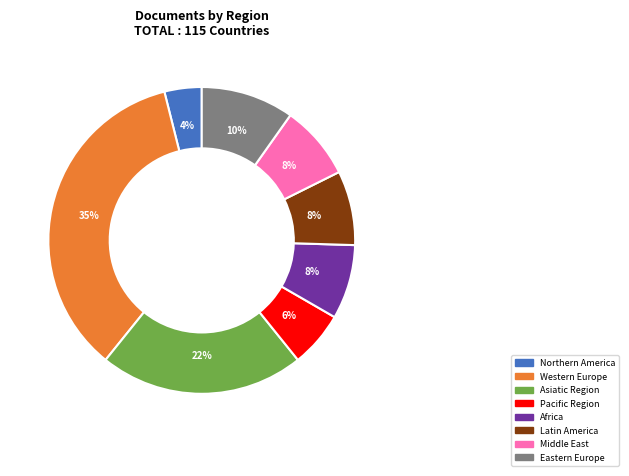

To the nearest percent, what is the difference between the Middle East and Eastern Europe slice percentages?

2%